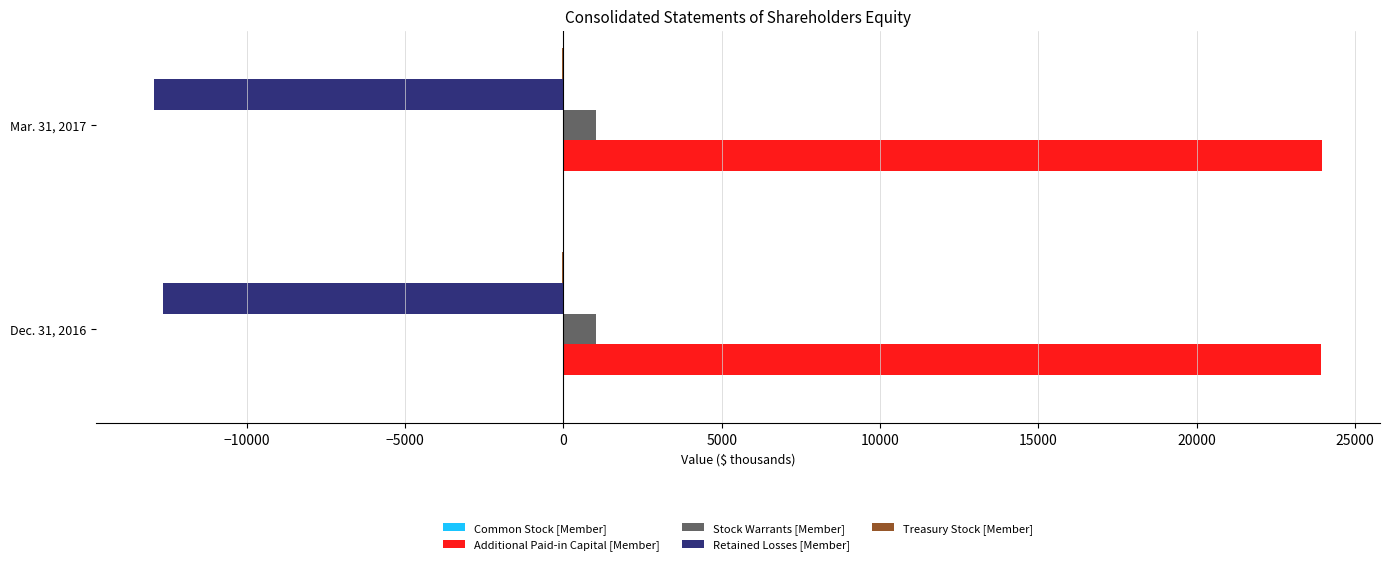

True or false: Additional Paid-in Capital [Member] has a value of 40062 at Dec. 31, 2016.

False